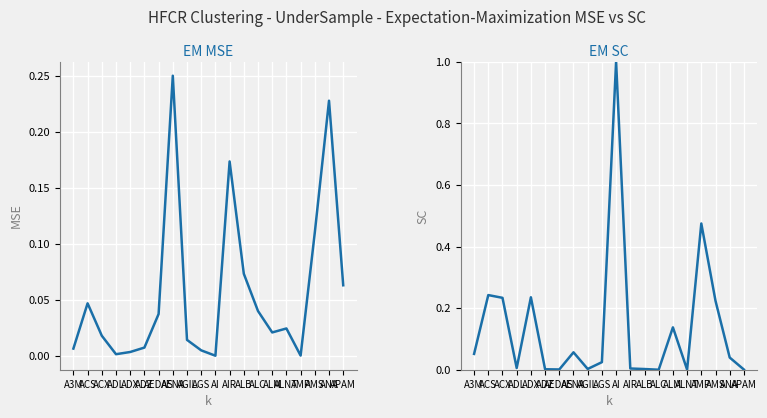

The value of EM MSE at AI is 0.0. True or false?

False